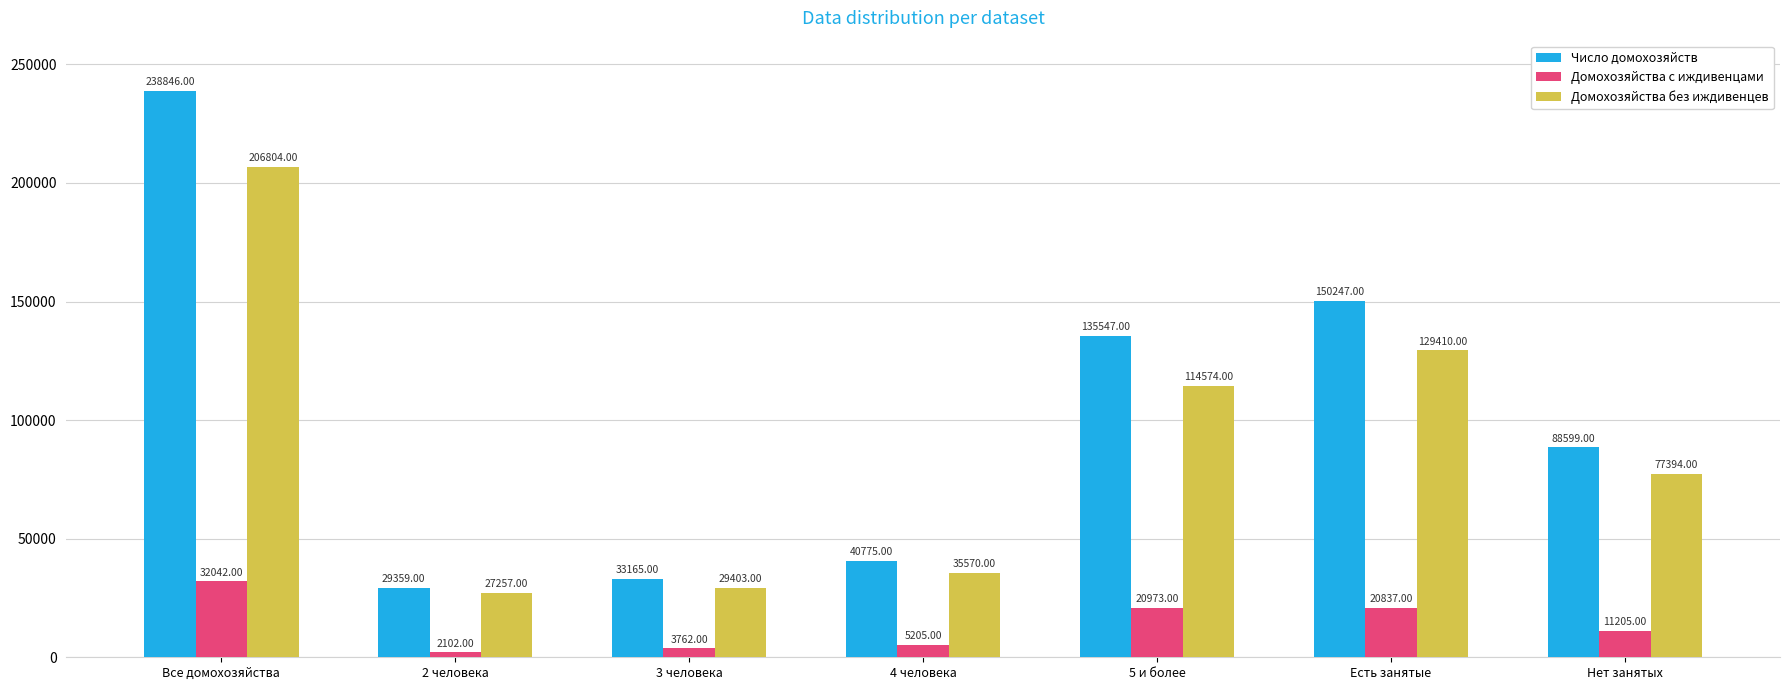

What is the difference between the highest and lowest values at 2 человека?

27257